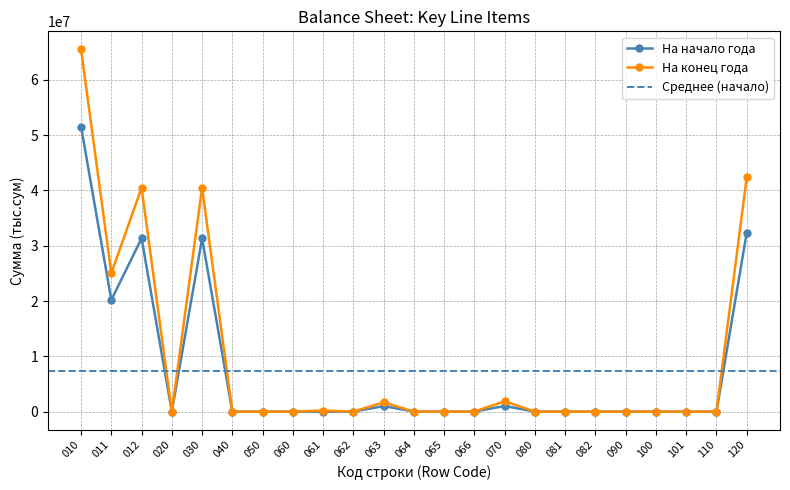

What is the highest value of the На начало года series?

51527498.2